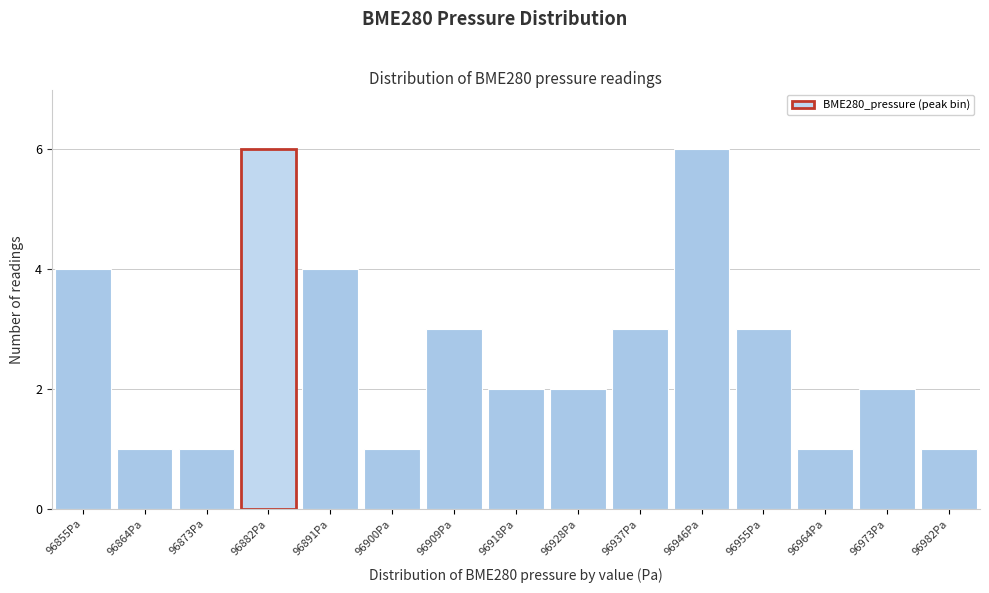

Reading left to right, extract all data points from this chart.

96855Pa=4	96864Pa=1	96873Pa=1	96882Pa=6	96891Pa=4	96900Pa=1	96909Pa=3	96918Pa=2	96928Pa=2	96937Pa=3	96946Pa=6	96955Pa=3	96964Pa=1	96973Pa=2	96982Pa=1